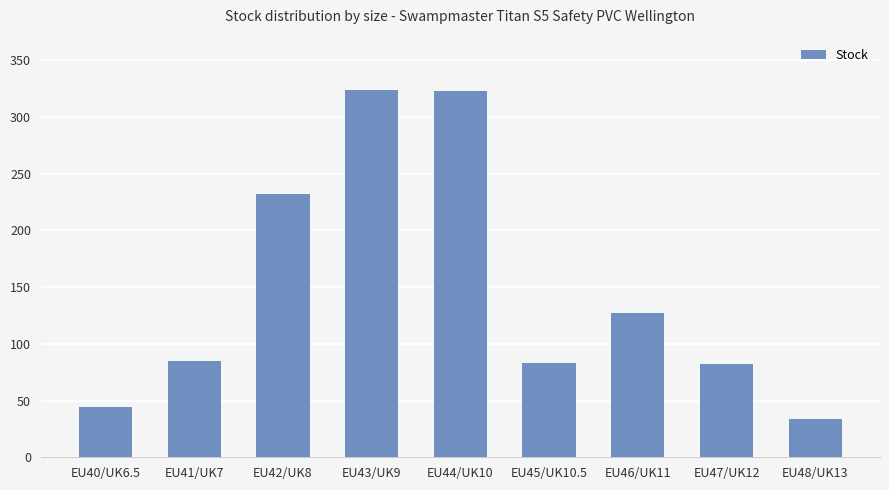

Count the number of data series in this chart.

1